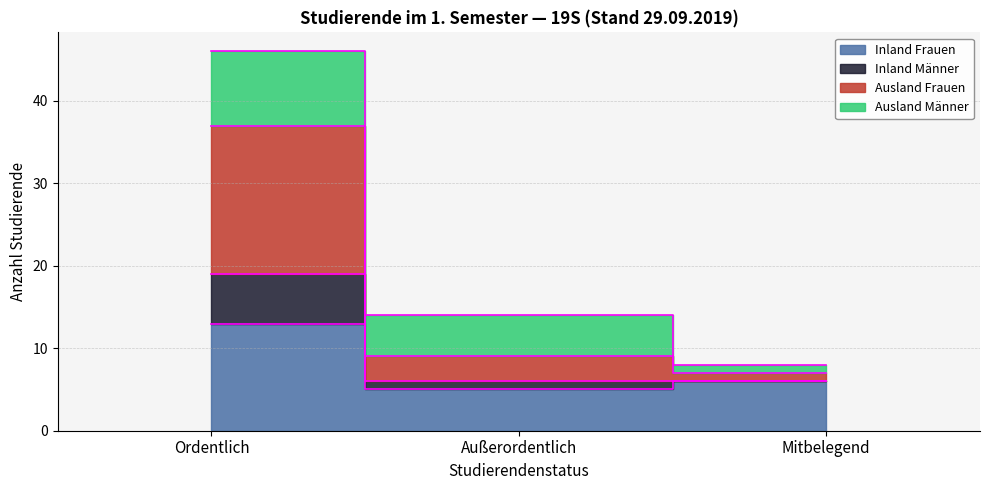

What position from the left is Außerordentlich?

2